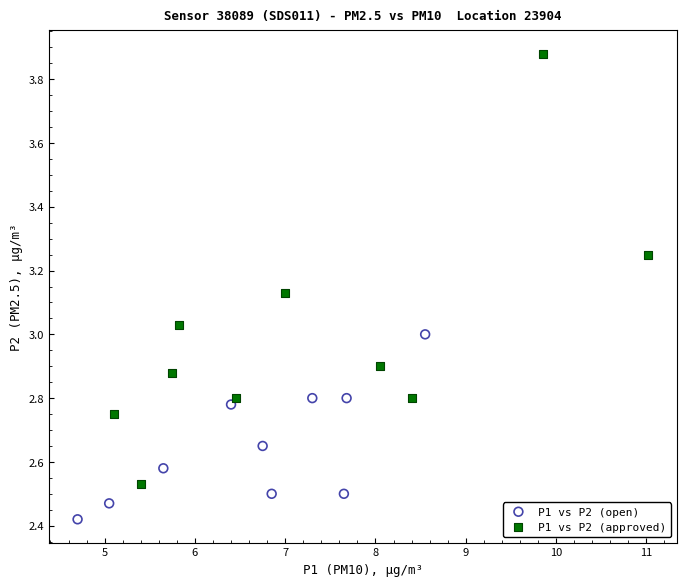

Which series has the largest Y range (max minus min)?

P1 vs P2 (approved)